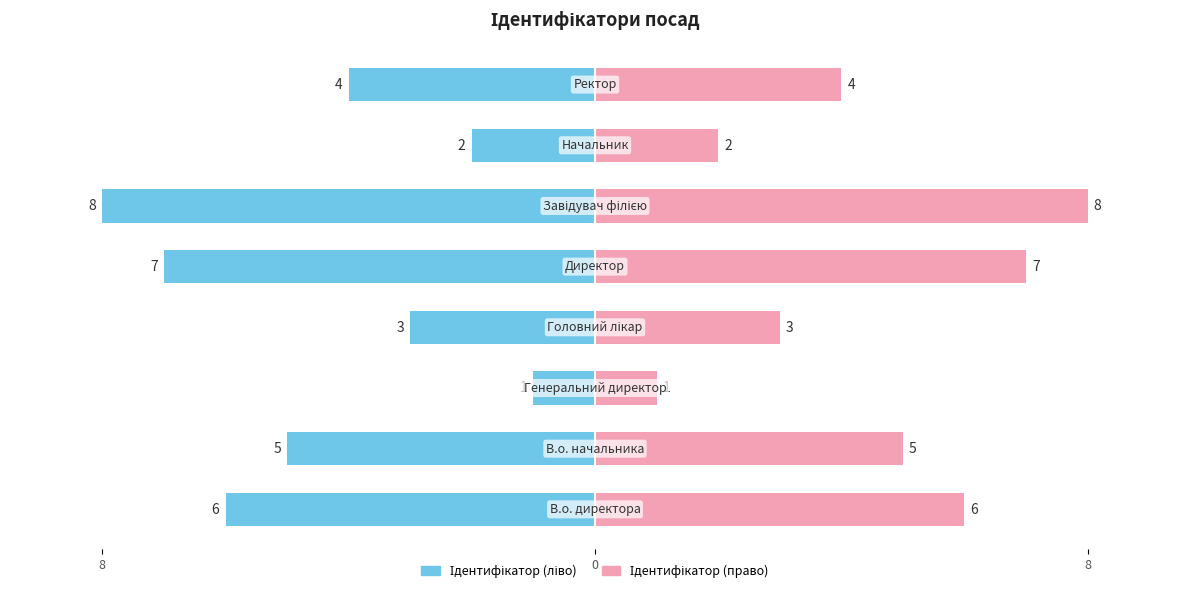

Count the number of data series in this chart.

2